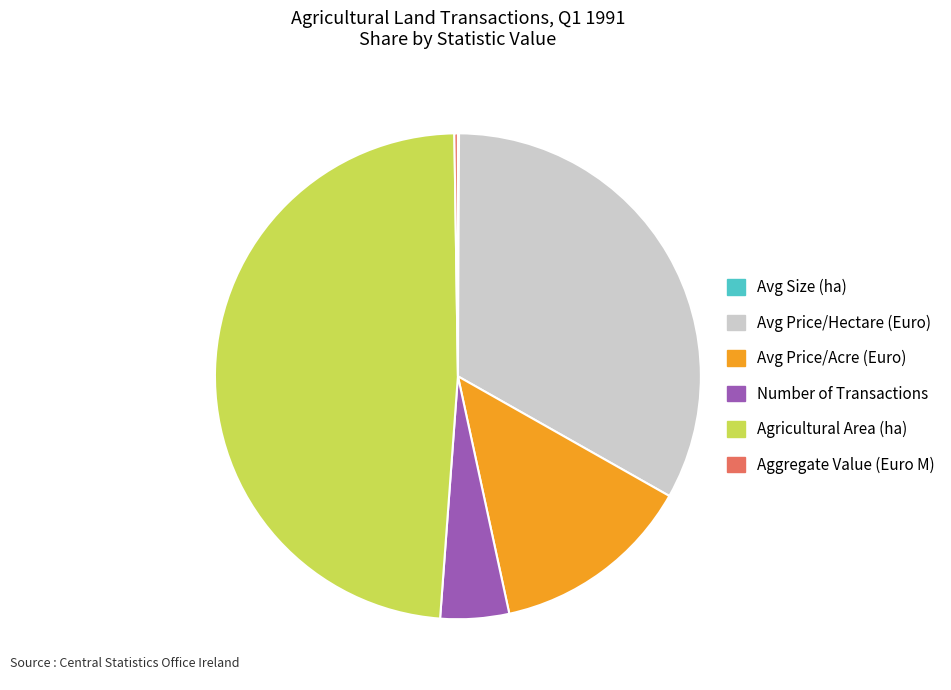

True or false: Agricultural Area (ha) accounts for 49% of the total.

True